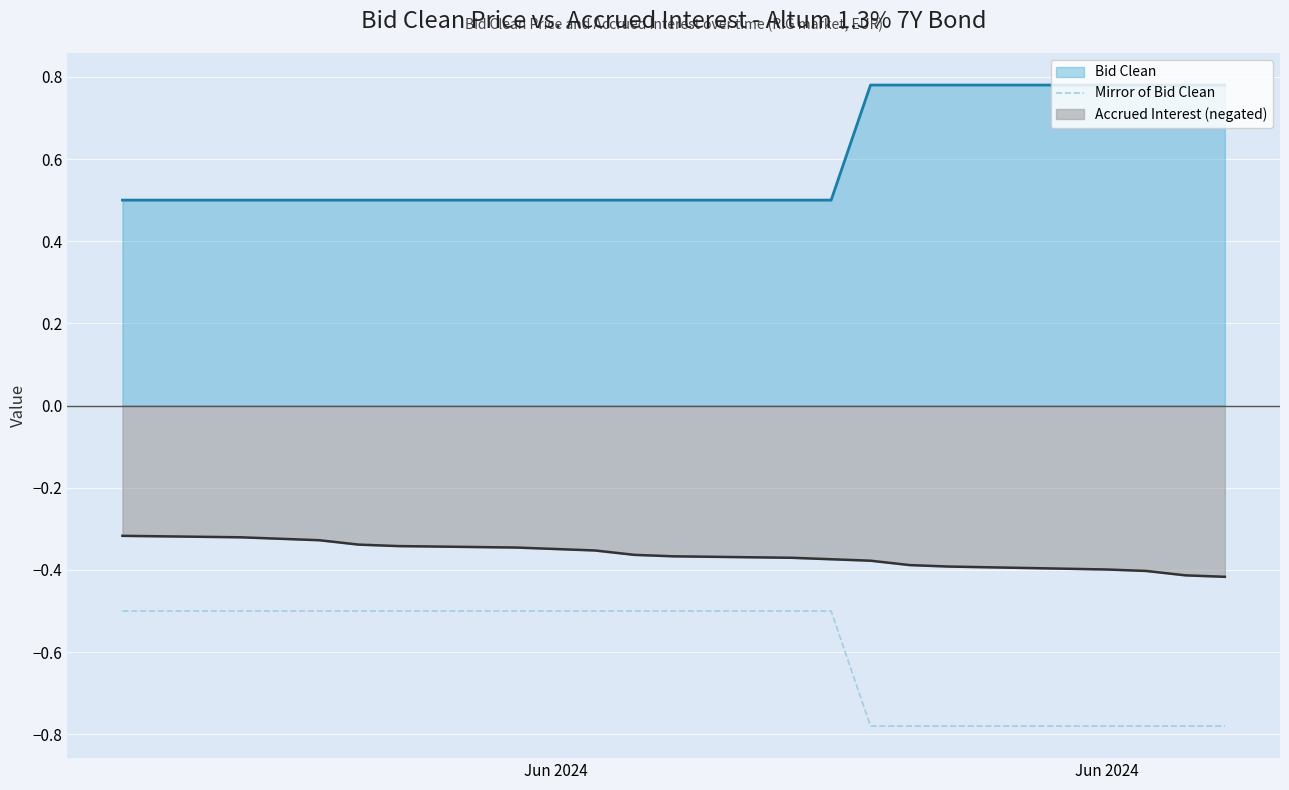

What are all the series names shown in the legend?

Bid Clean, Mirror of Bid Clean, Accrued Interest (negated)